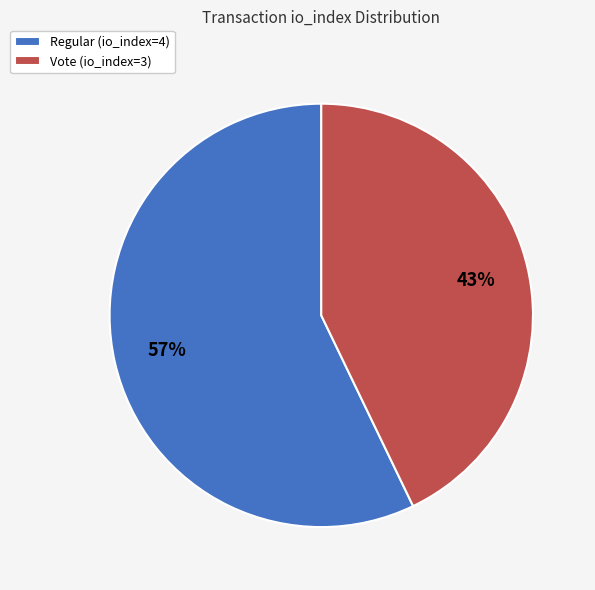

Is there a majority slice in this chart?

Yes